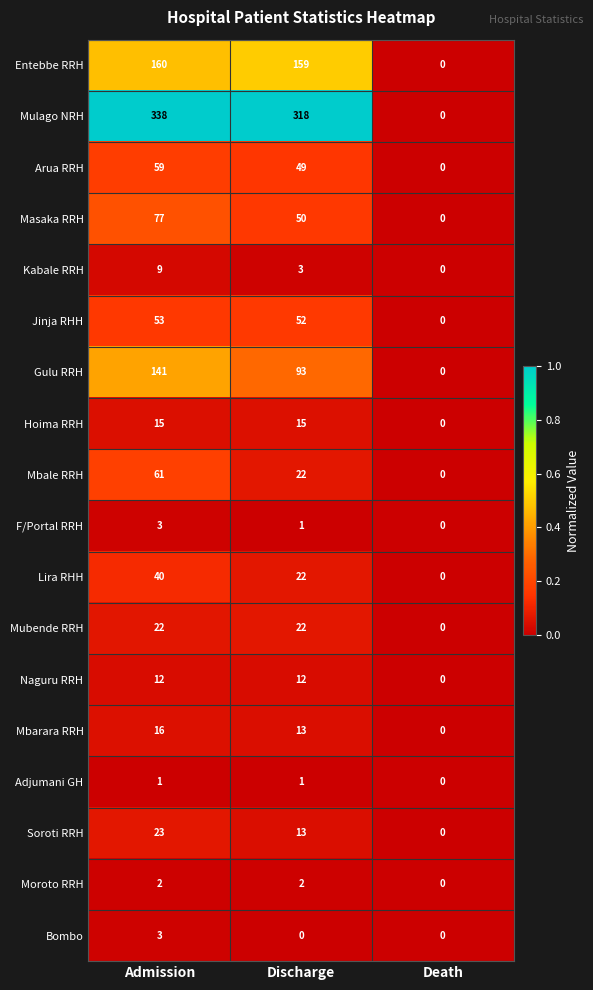

Rank the categories by Mbale RRH value from highest to lowest.

Admission, Discharge, Death